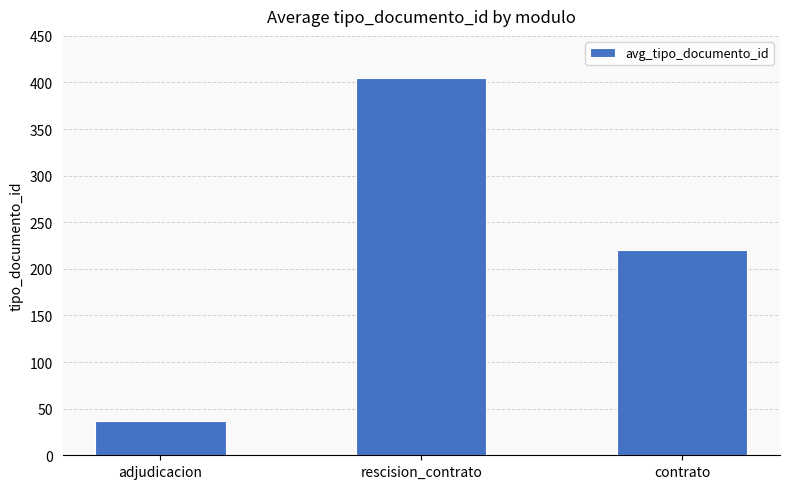

What is the minimum value shown in the chart?

36.3